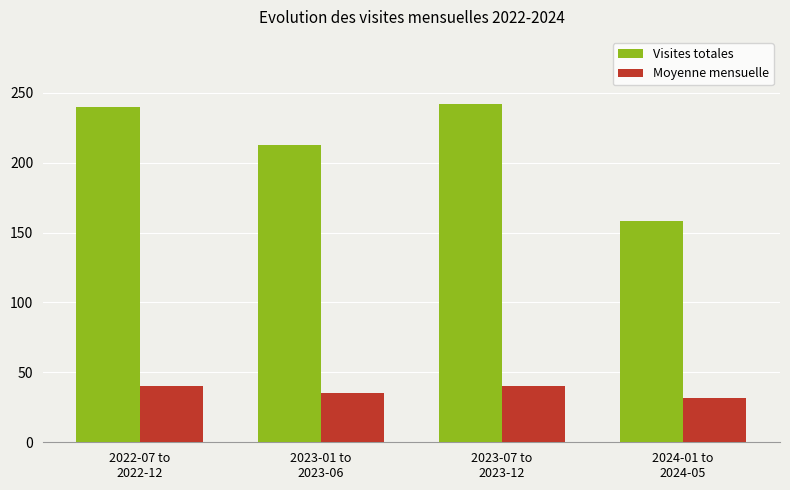

What is the difference between the second highest and minimum values in the Visites totales series?

82.0